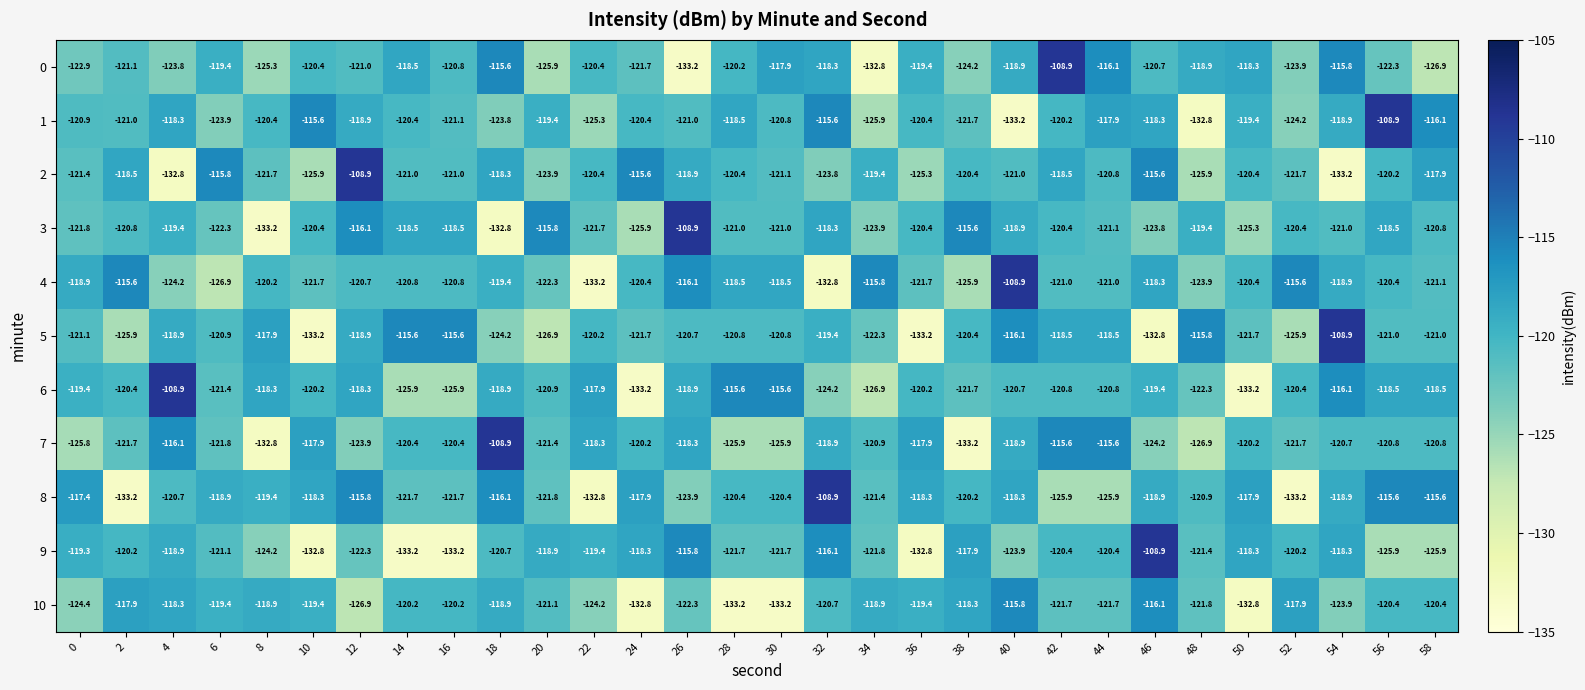

What is the difference between the highest and lowest values at 2?

17.6